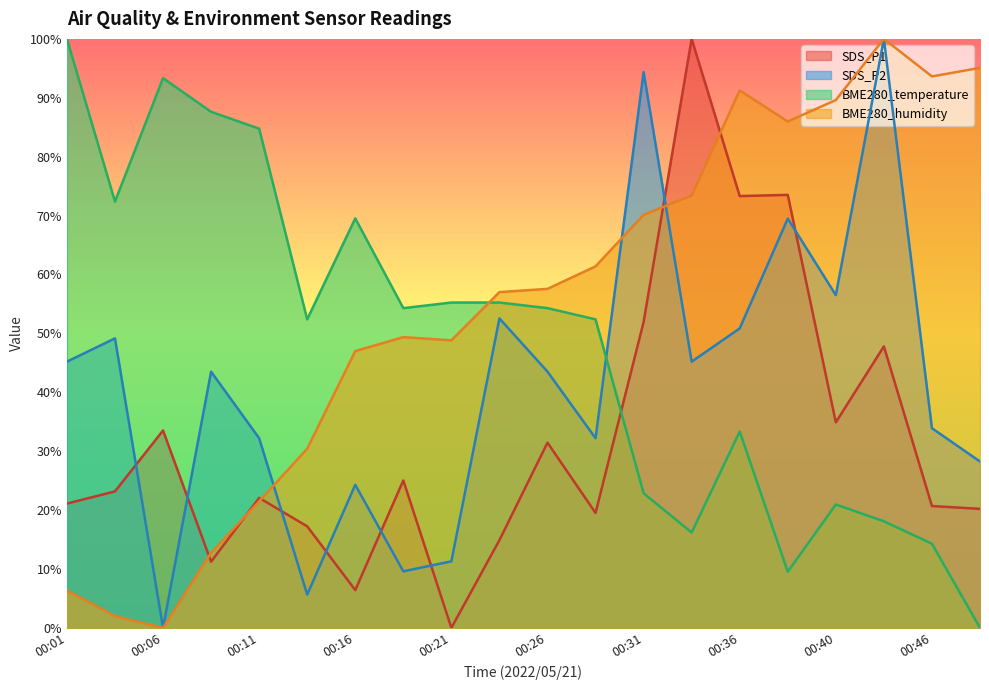

At 00:38, list the series in order from smallest to largest.

BME280_temperature, SDS_P2, SDS_P1, BME280_humidity